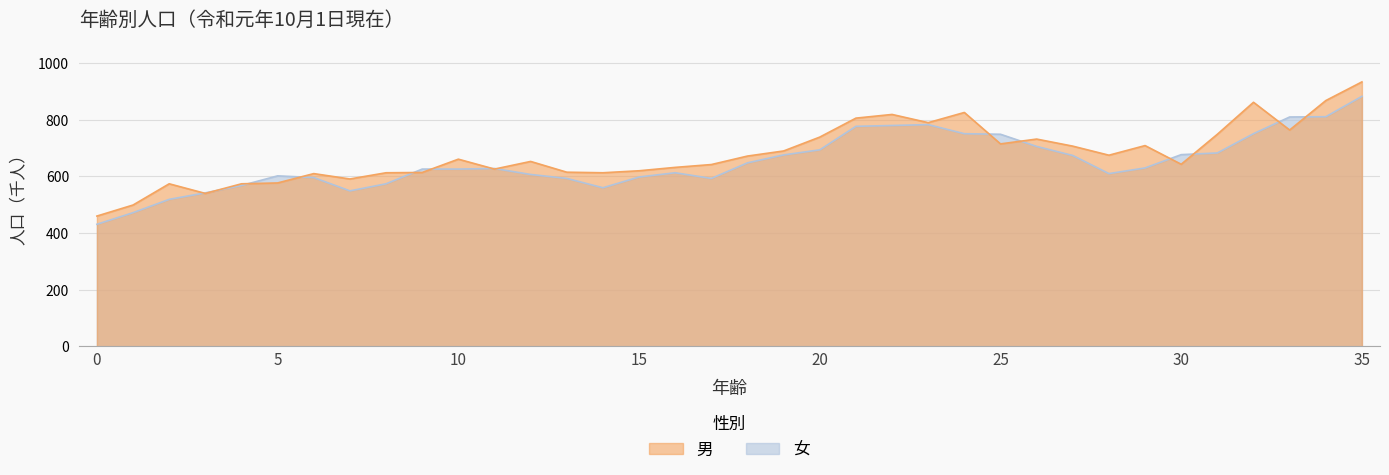

What is the value of the 男 point at the 14th from the left?

615